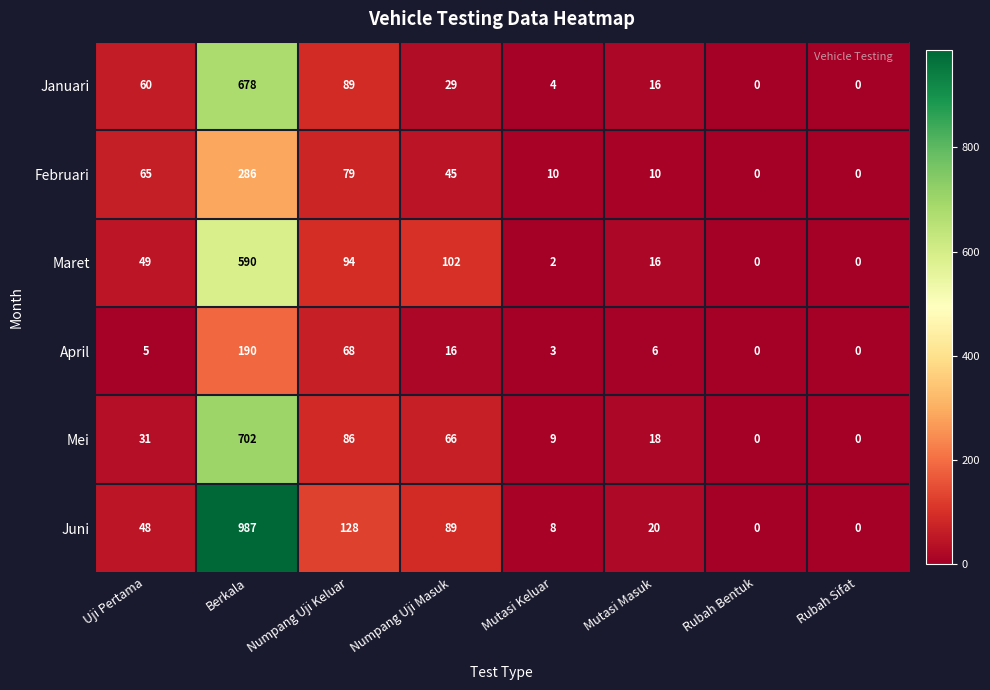

Rank the series by their maximum value, from highest to lowest.

Juni, Mei, Januari, Maret, Februari, April